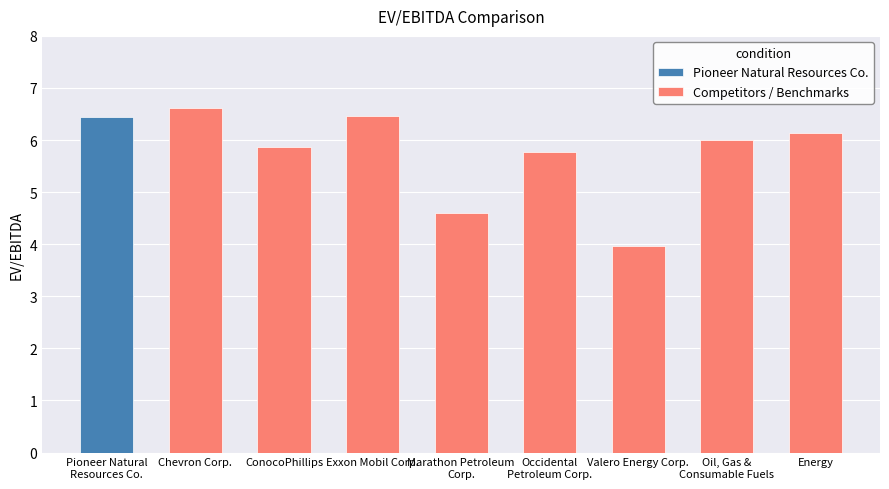

What is the highest value of the Competitors / Benchmarks series?

6.6